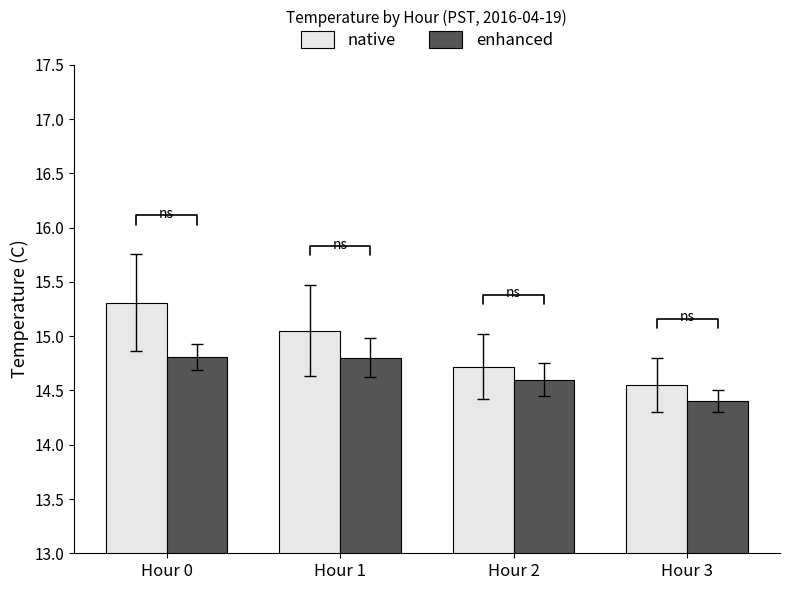

Which label corresponds to the largest value in the chart?

Hour 0